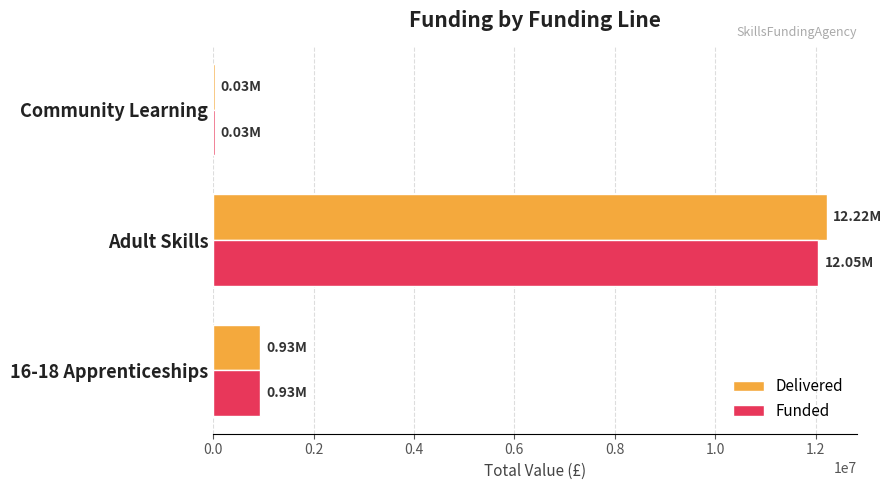

How many data points does each series have?

3